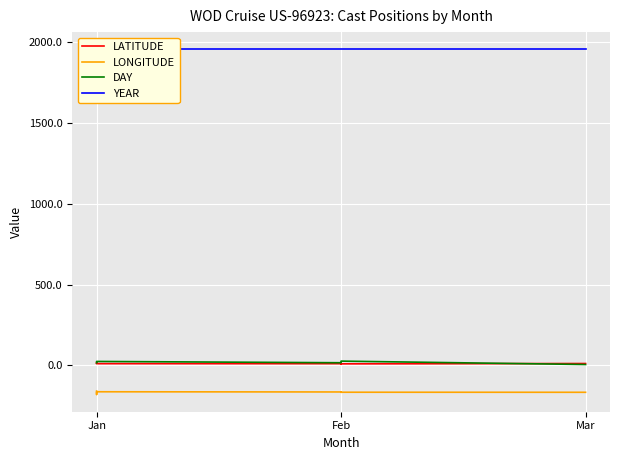

What is the difference between the highest and lowest values at Feb?

2117.7